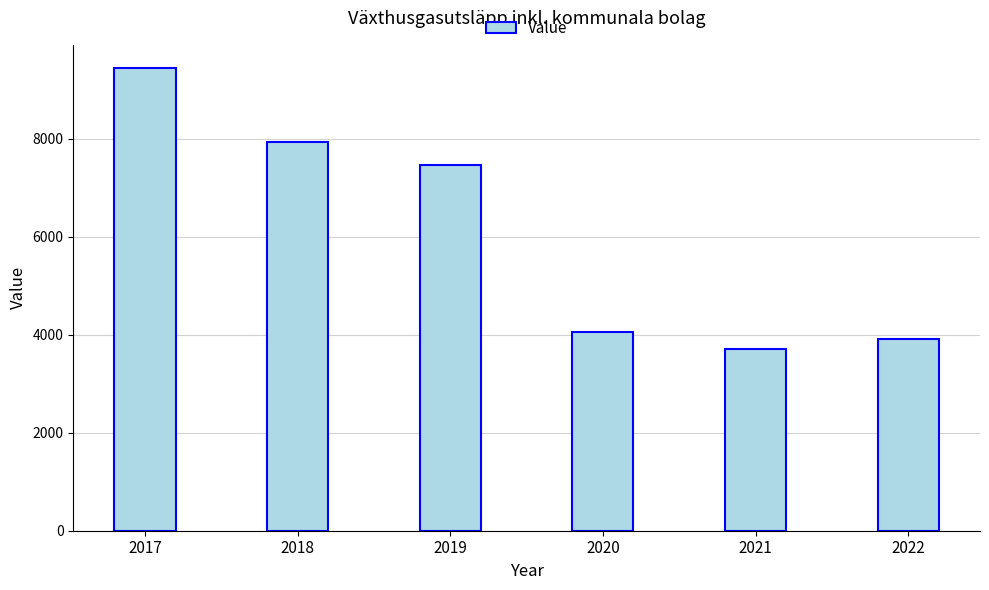

Approximately how many times larger is the value at 2017 compared to 2021?

2.6